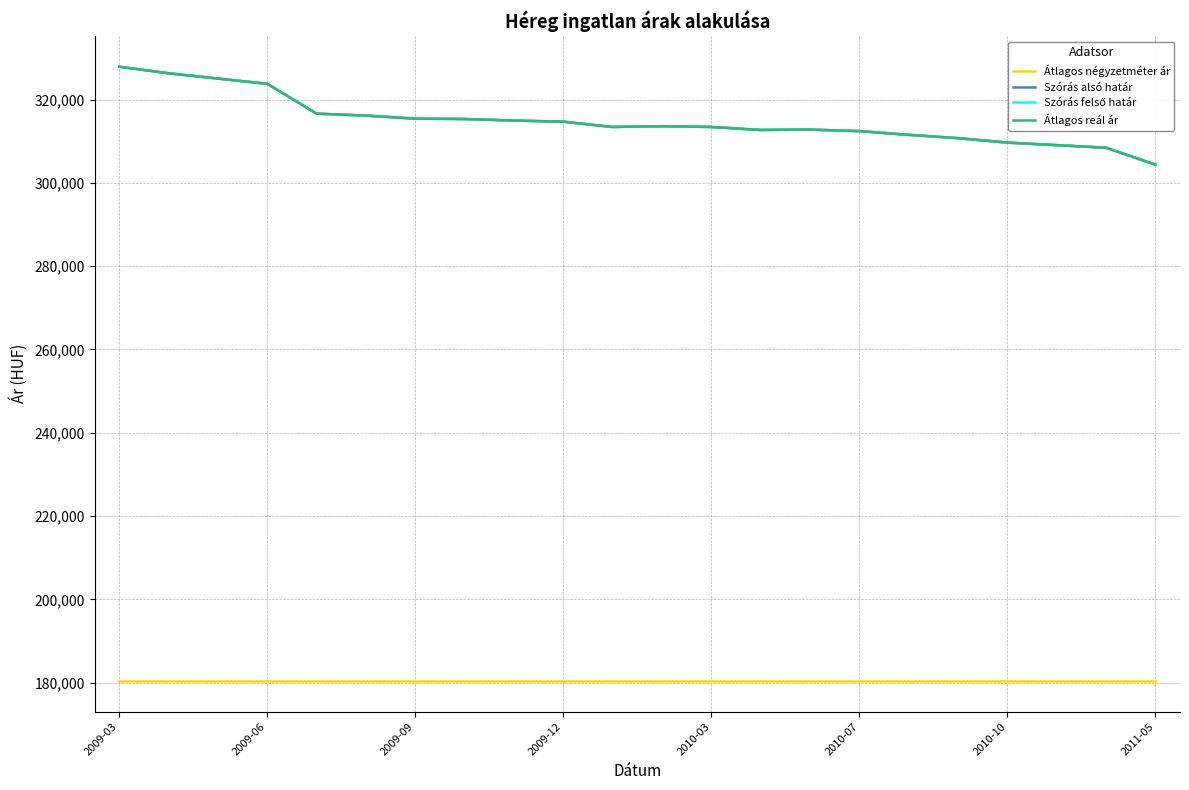

Does the chart have visible grid lines?

Yes